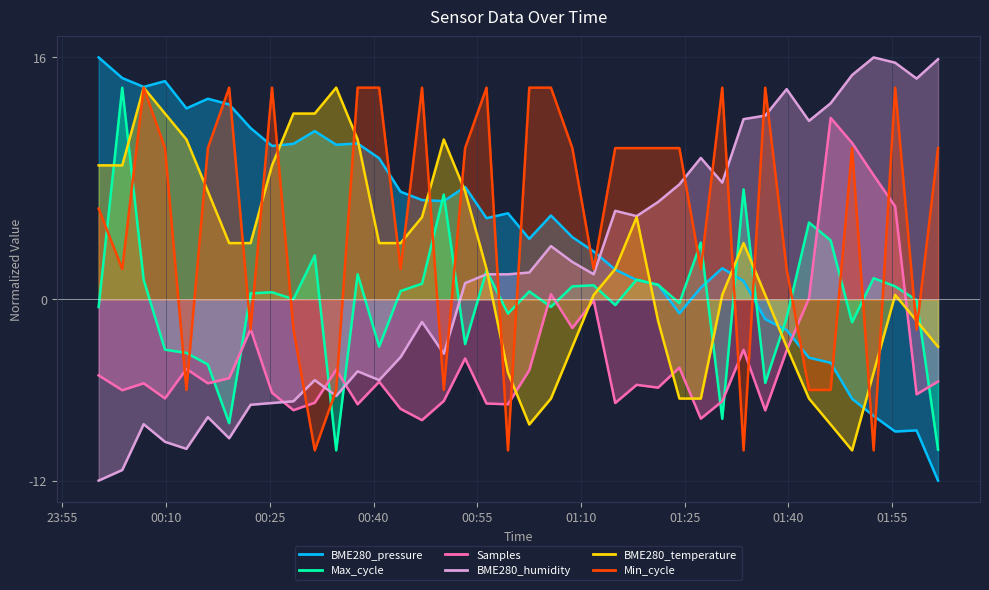

At how many categories does at least one series exceed 2?

40